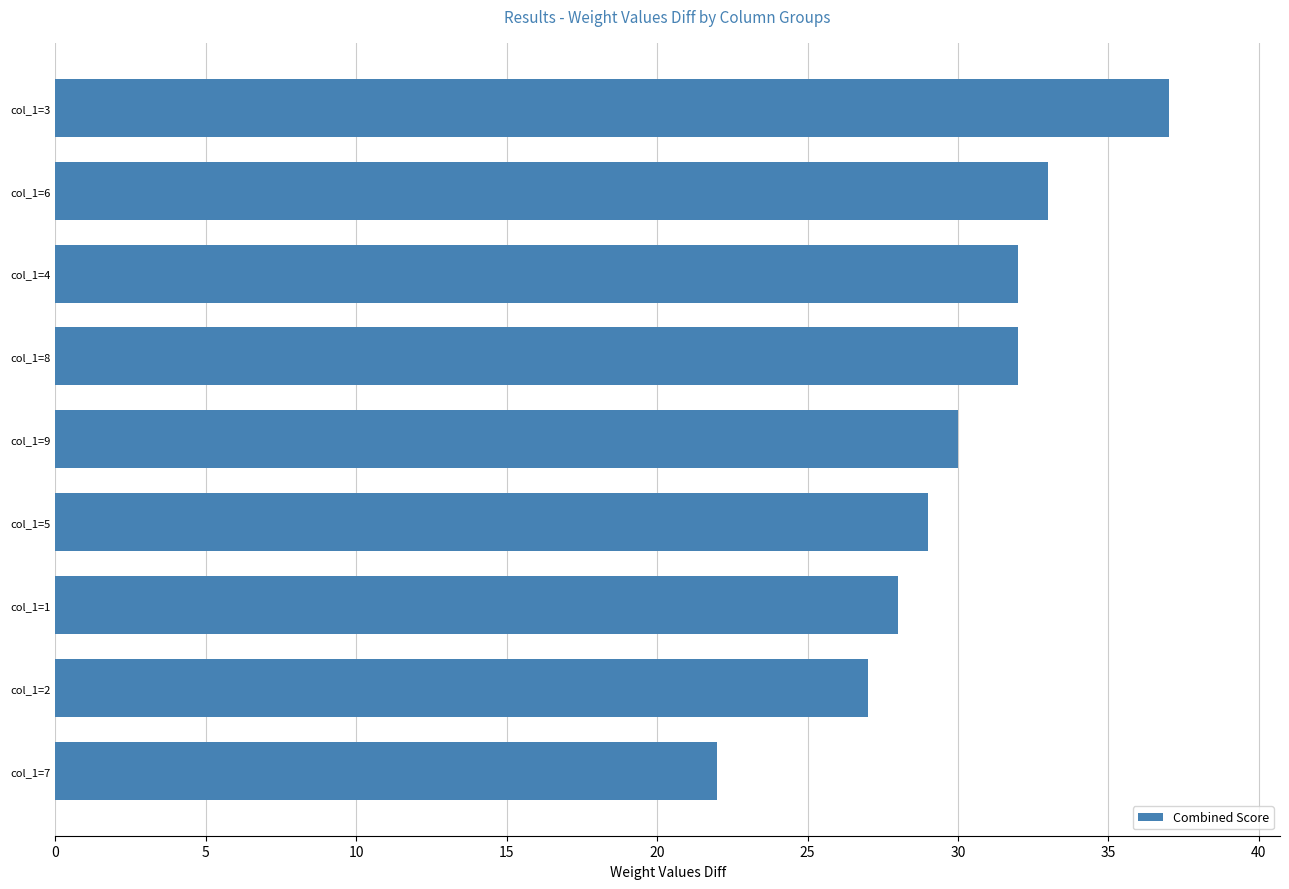

Does the chart contain any negative values?

No